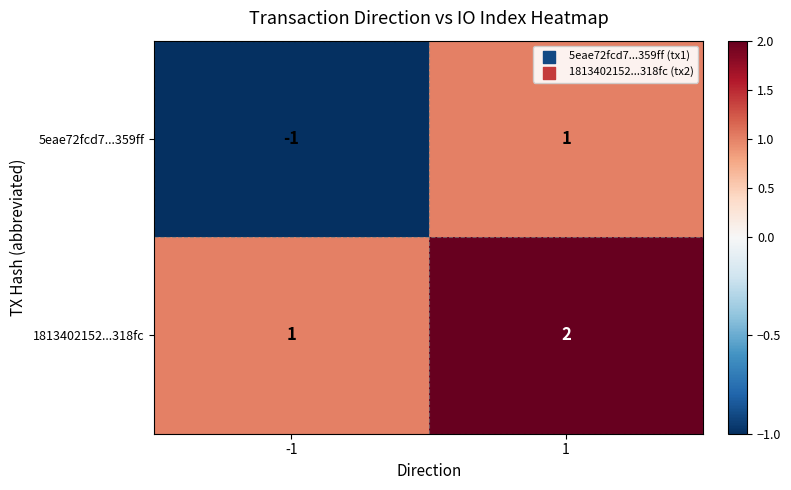

What is the greatest value displayed?

2